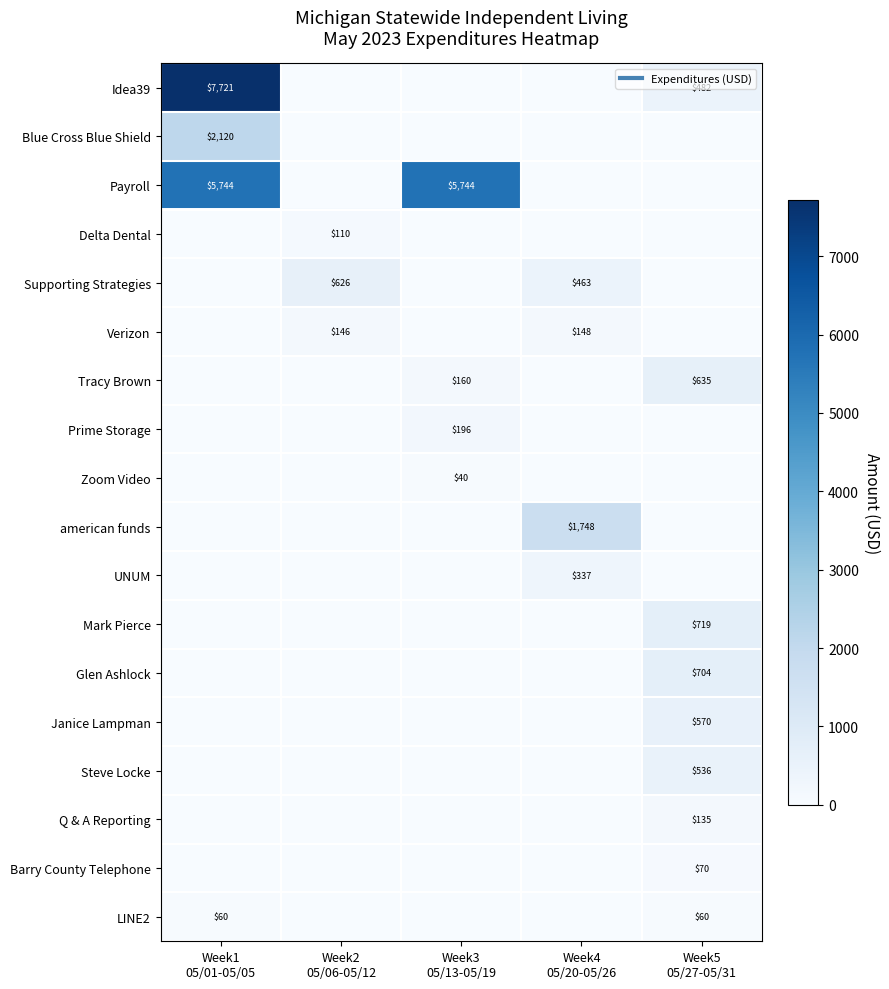

What is the maximum value shown in the chart?

7721.4